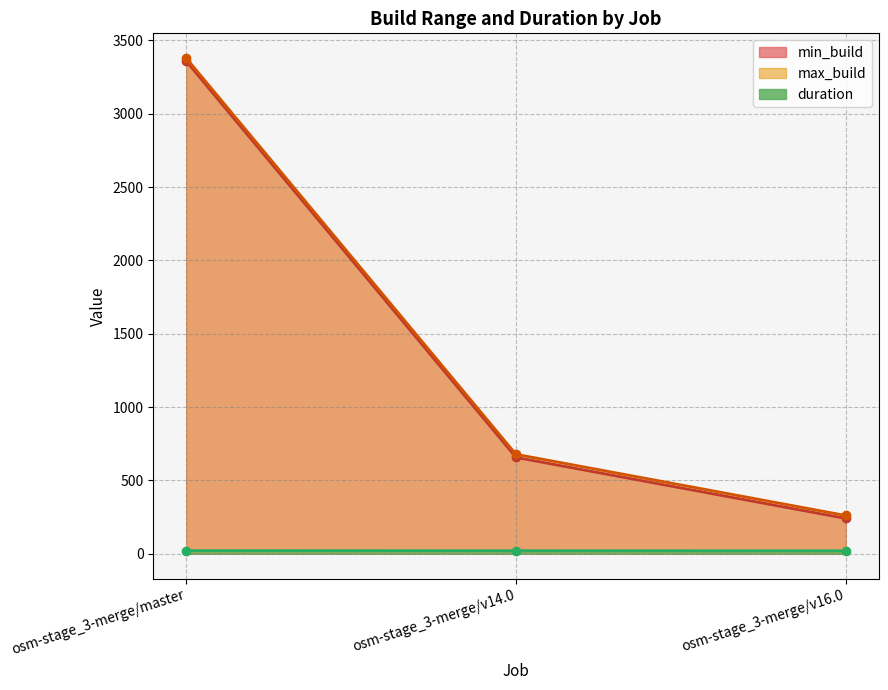

Rank the series by their maximum value, from lowest to highest.

duration, min_build, max_build